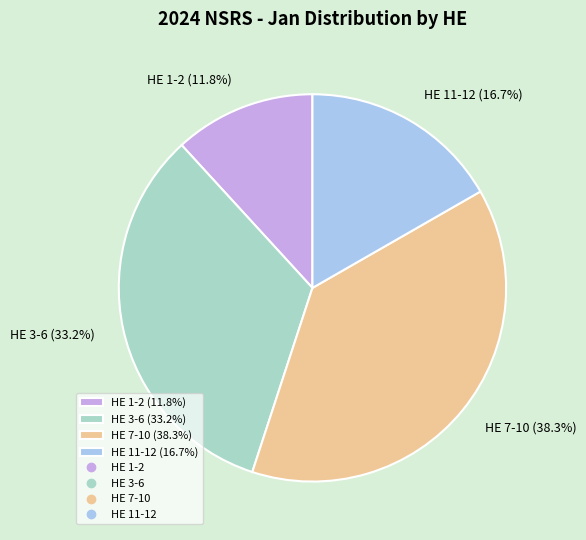

Which category has the biggest portion of the pie?

HE 7-10 (38.3%)